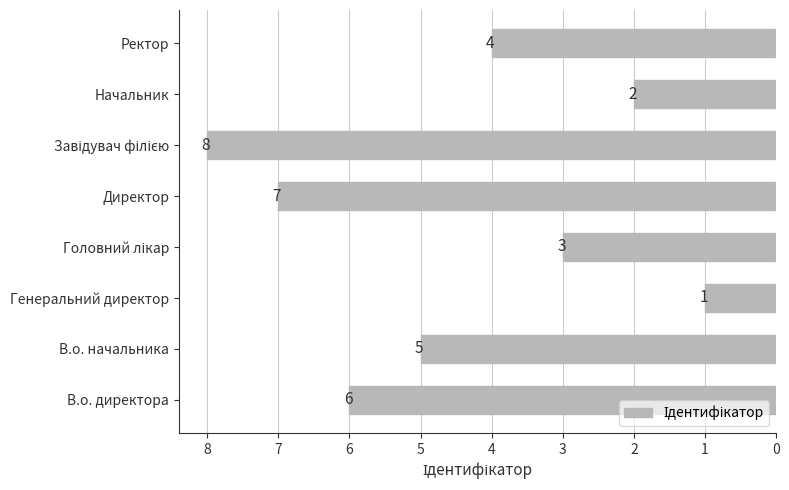

What is the ratio of the value at Начальник to the value at В.о. начальника?

0.4